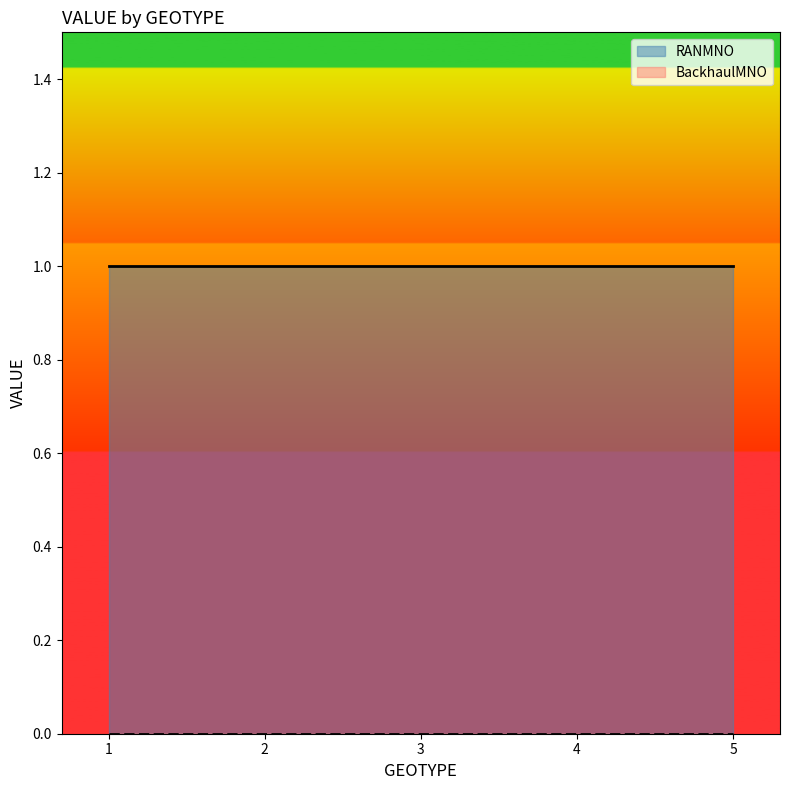

Rank the series by their average value, from lowest to highest.

BackhaulMNO, RANMNO